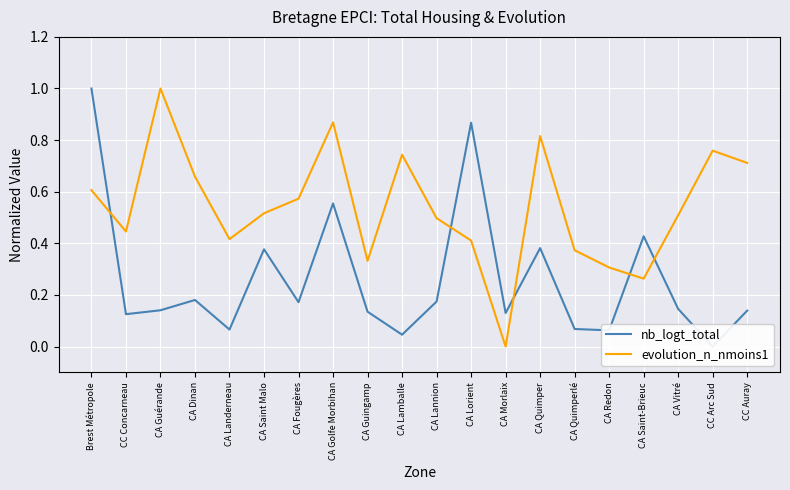

What is the difference between the maximum and minimum values in the nb_logt_total series?

1.0